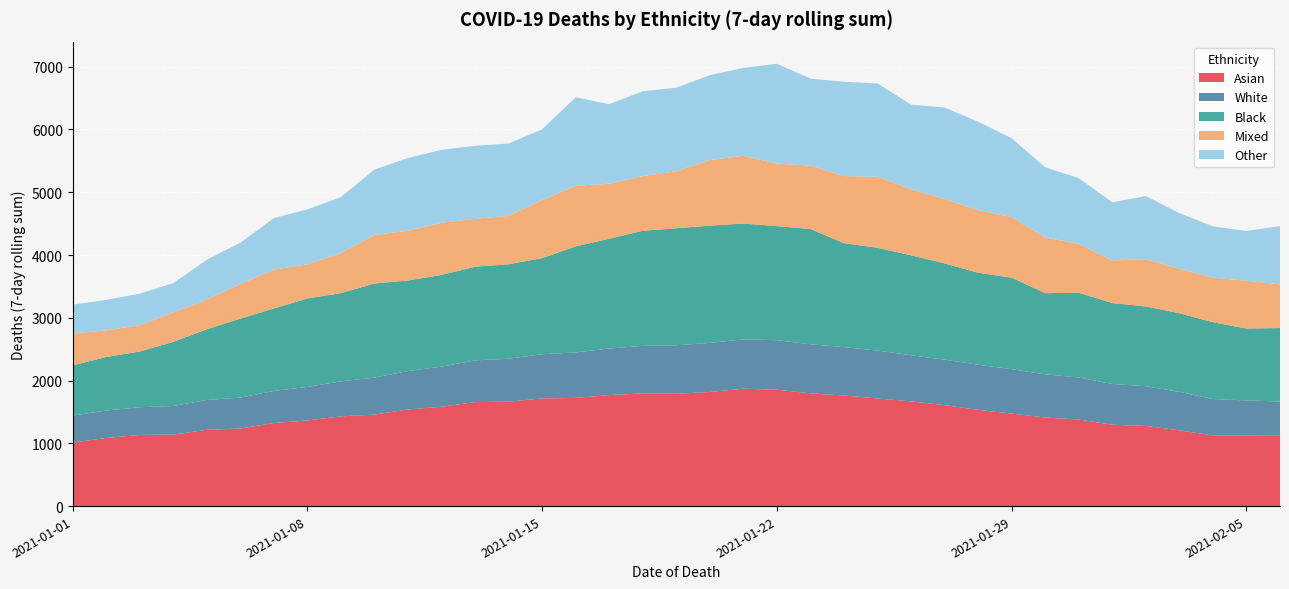

Rank the series at 2021-01-11 from lowest to highest value.

White, Mixed, Other, Black, Asian